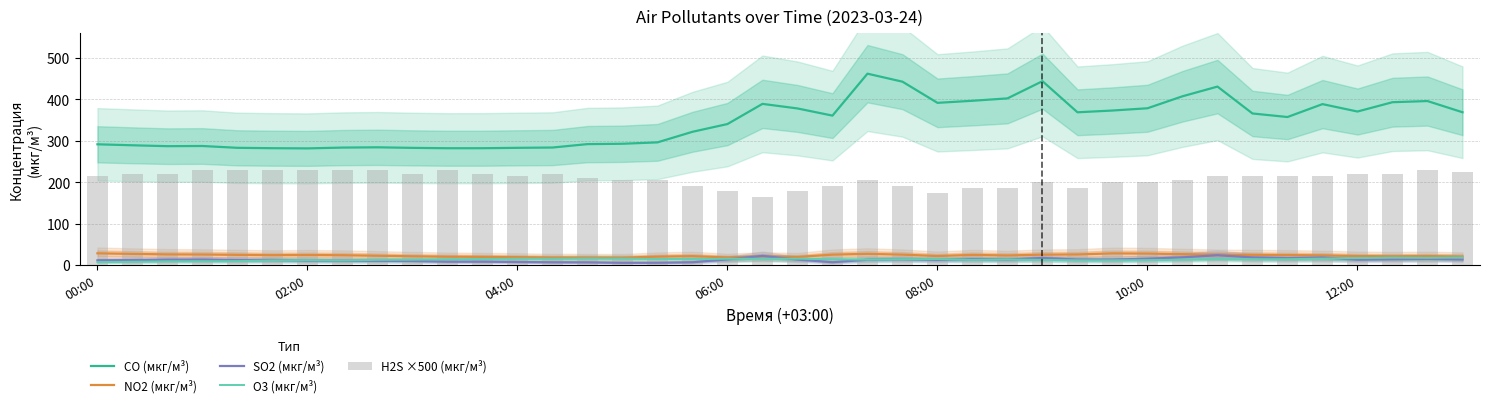

Is it true that CO (мкг/м³) equals 283.1 at 04:00?

True